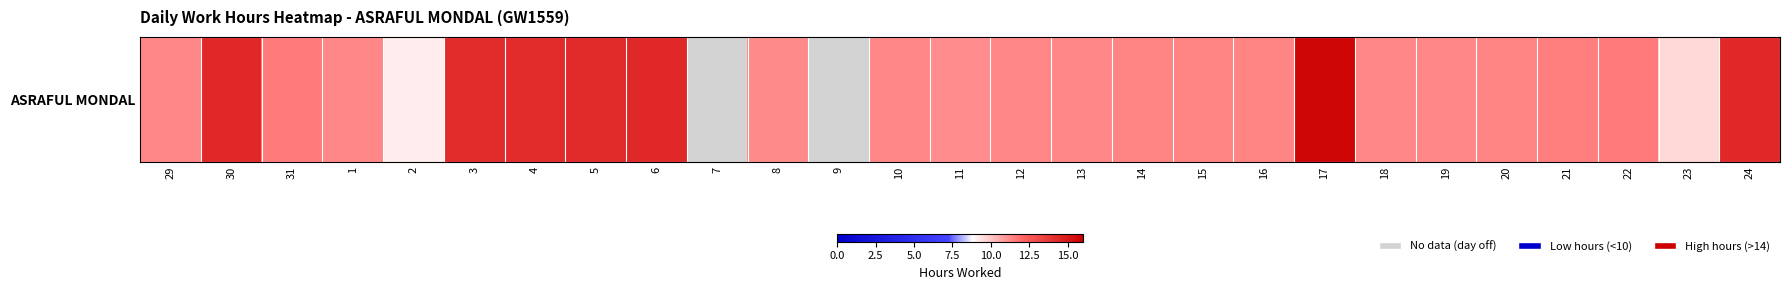

True or false: the data shows 15.7 at 17.

True